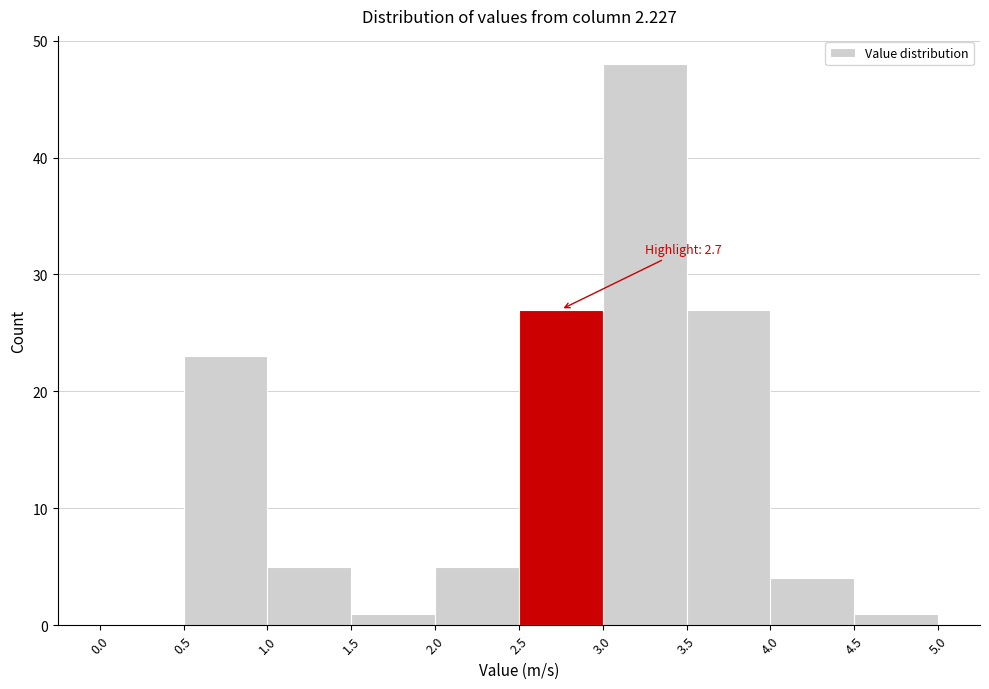

Over which range of the x-axis is the bar tallest?

3.0 to 3.5